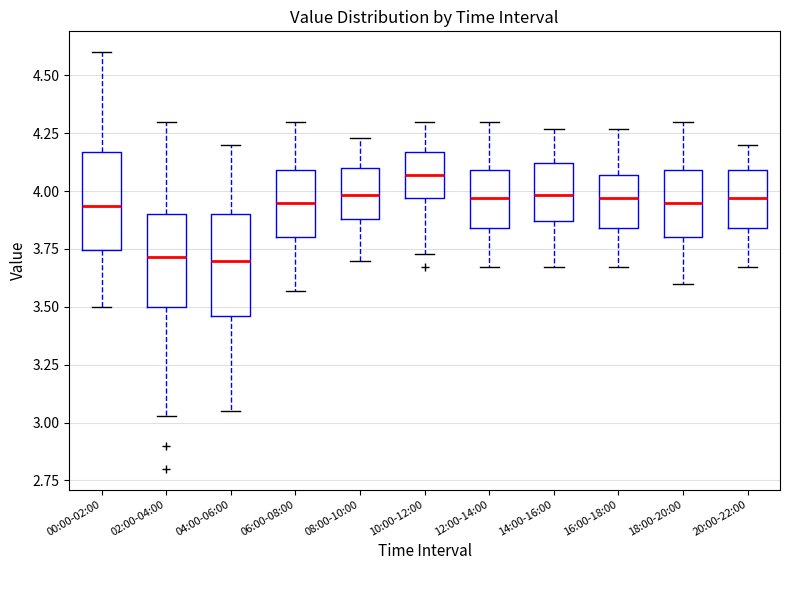

Reading left to right, transcribe this box plot: for each box, give where its median line is, the range the box spans, and where its two whiskers end, as read against the y-axis. The values are not printed on the chart, so give them approximately, as read against the axis.

00:00-02:00: median 3.95, box 3.75 to 4.15, whiskers 3.50 to 4.60
02:00-04:00: median 3.70, box 3.50 to 3.90, whiskers 3.05 to 4.30
04:00-06:00: median 3.70, box 3.45 to 3.90, whiskers 3.05 to 4.20
06:00-08:00: median 3.95, box 3.80 to 4.10, whiskers 3.55 to 4.30
08:00-10:00: median 4.00, box 3.90 to 4.10, whiskers 3.70 to 4.25
10:00-12:00: median 4.05, box 3.95 to 4.15, whiskers 3.75 to 4.30
12:00-14:00: median 3.95, box 3.85 to 4.10, whiskers 3.65 to 4.30
14:00-16:00: median 4.00, box 3.85 to 4.10, whiskers 3.65 to 4.25
16:00-18:00: median 3.95, box 3.85 to 4.05, whiskers 3.65 to 4.25
18:00-20:00: median 3.95, box 3.80 to 4.10, whiskers 3.60 to 4.30
20:00-22:00: median 3.95, box 3.85 to 4.10, whiskers 3.65 to 4.20